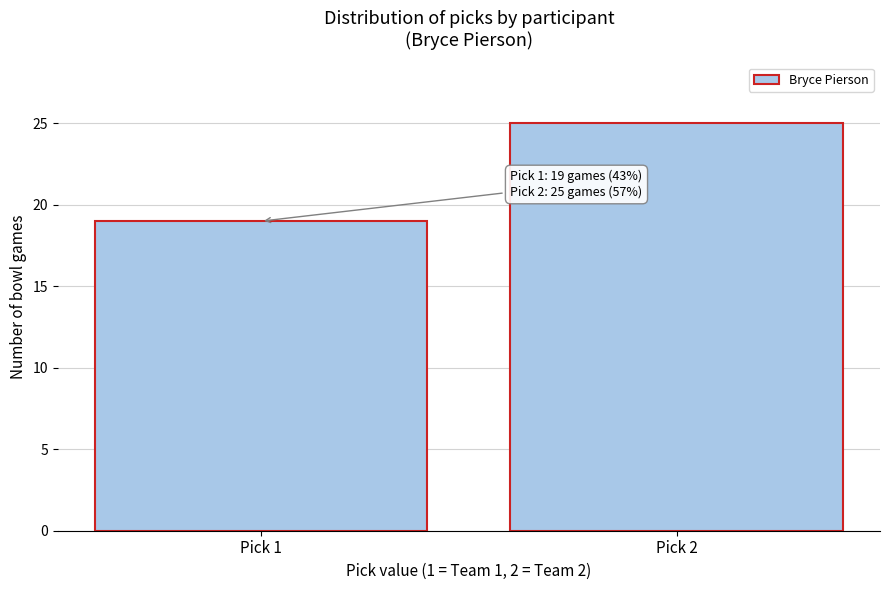

Reading right to left, extract all data points from this chart.

Pick 2=25	Pick 1=19